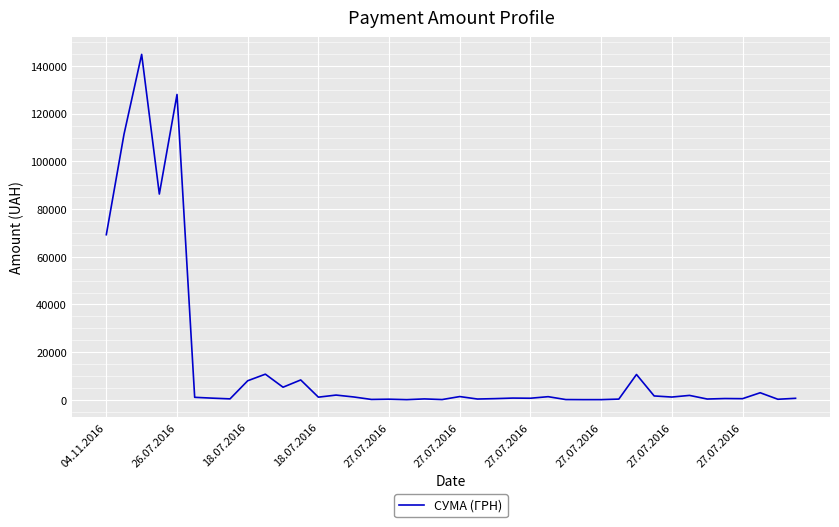

What is the difference between the maximum and minimum values?

144806.2